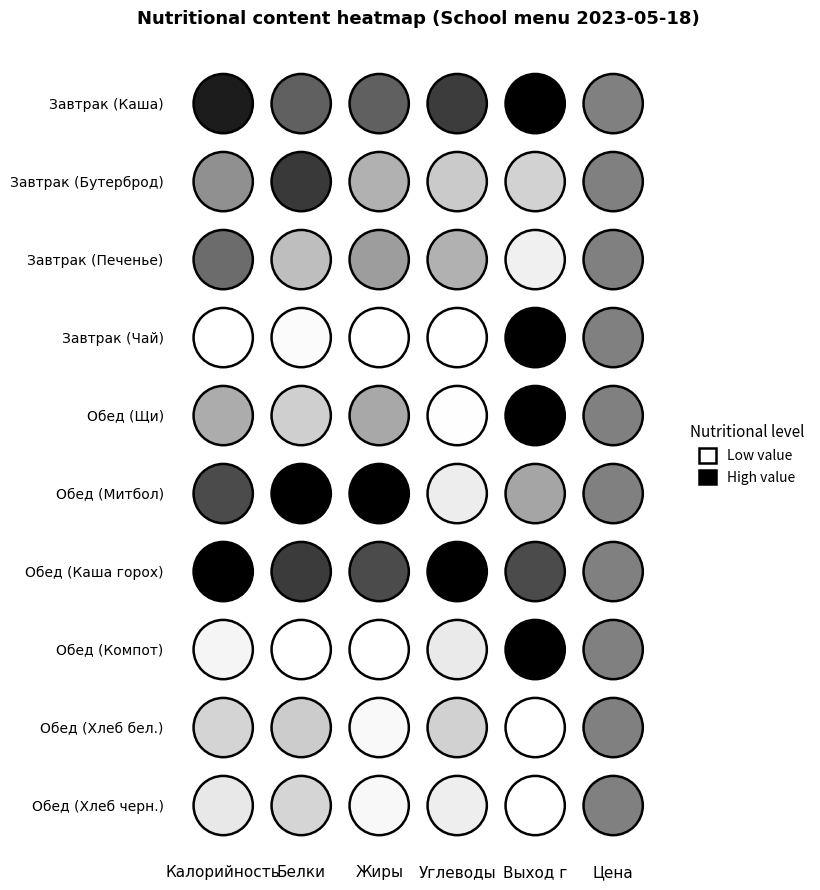

Which series has the largest range (max minus min)?

Обед (Каша горох)